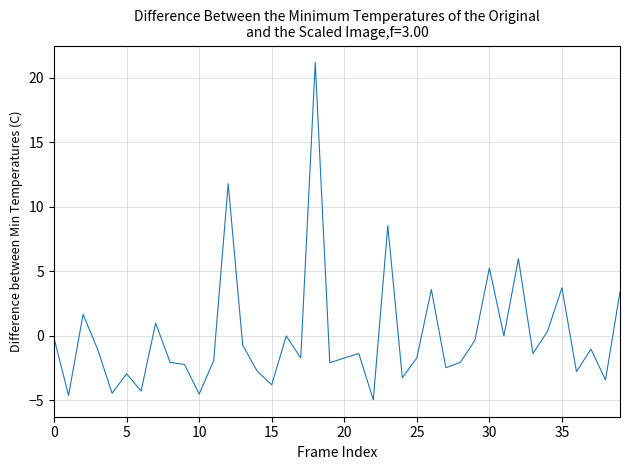

What is the smallest value displayed?

-5.0